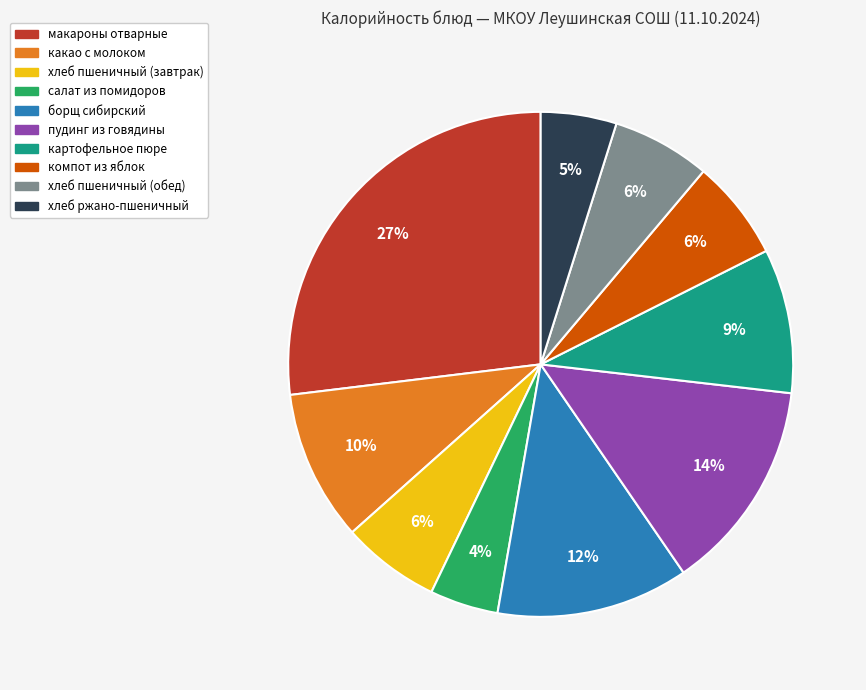

Which slice is the largest?

макароны отварные